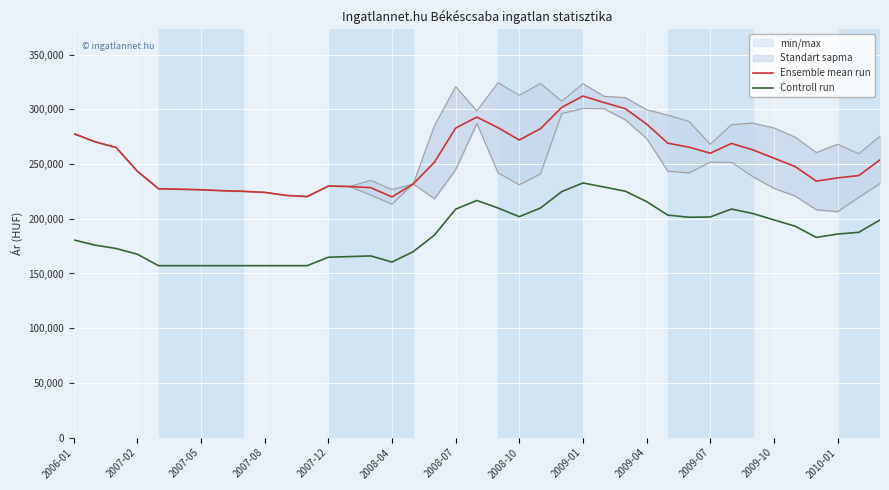

True or false: Ensemble mean run and Controll run intersect in this chart.

False